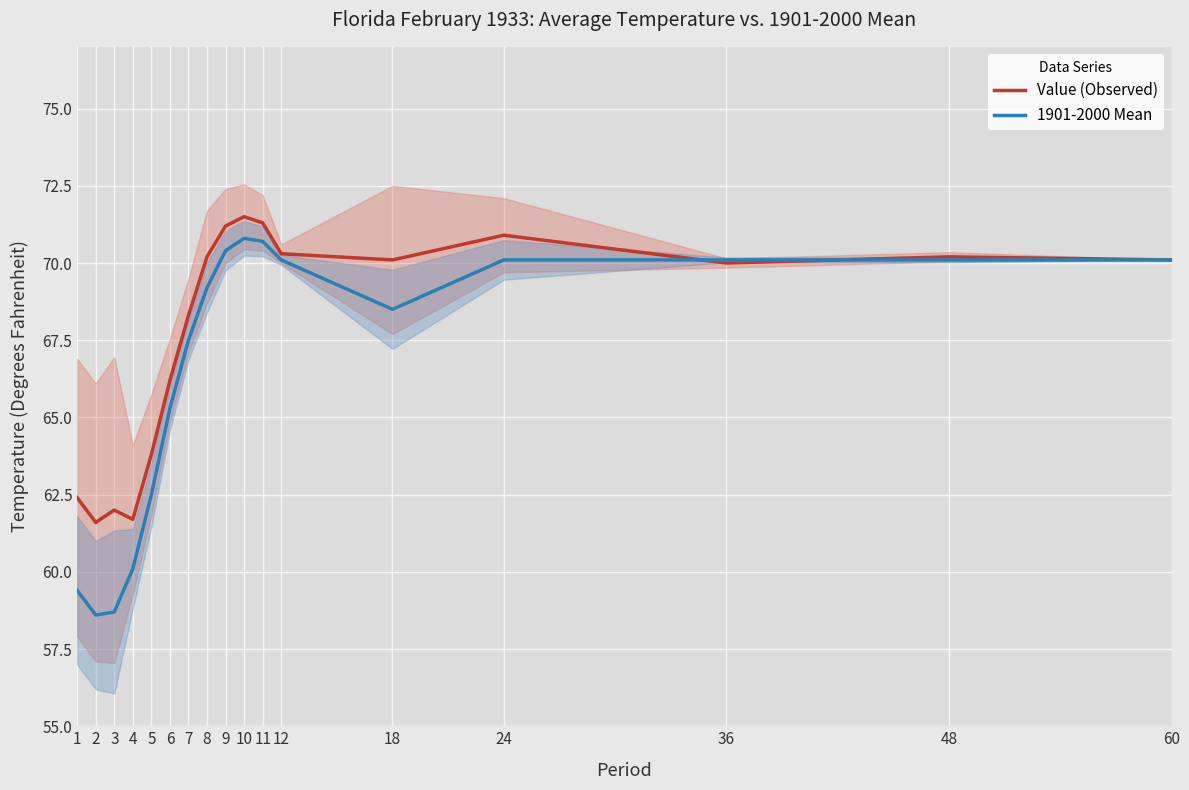

Reading left to right, list all the values displayed in this chart.

Value (Observed): 62.4	61.6	62.0	61.7	63.8	66.2	68.3	70.2	71.2	71.5	71.3	70.3	70.1	70.9	70.0	70.2	70.1
1901-2000 Mean: 59.4	58.6	58.7	60.1	62.5	65.3	67.5	69.2	70.4	70.8	70.7	70.1	68.5	70.1	70.1	70.1	70.1